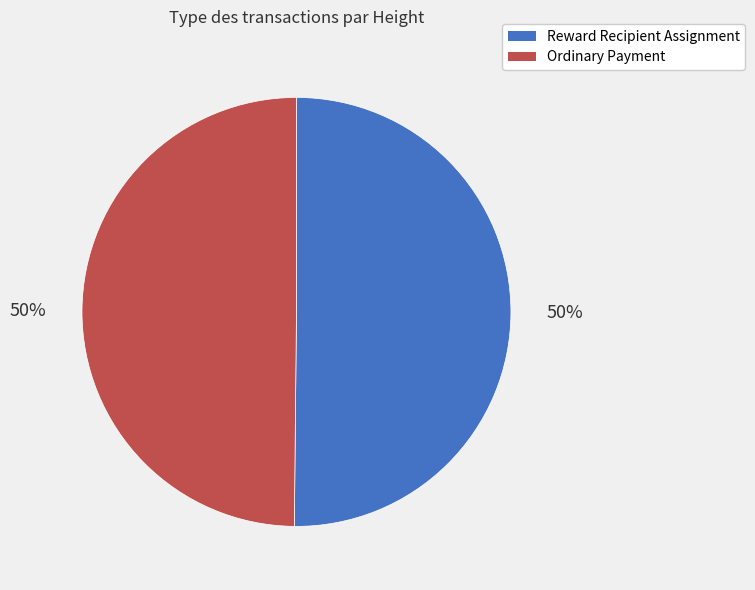

How many segments does this pie chart have?

2